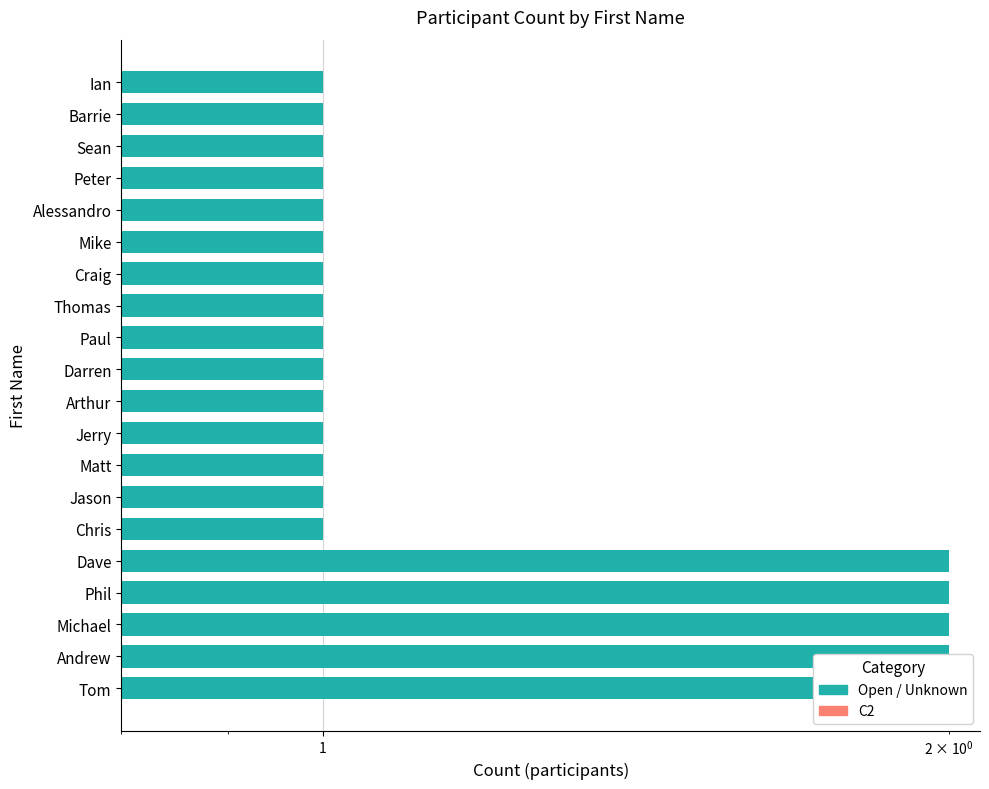

The chart shows a value of 0 at Alessandro. True or false?

False